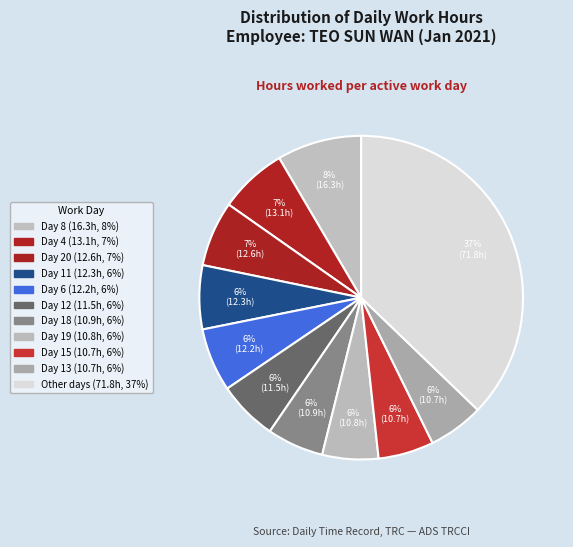

How many slices are in this pie chart?

11